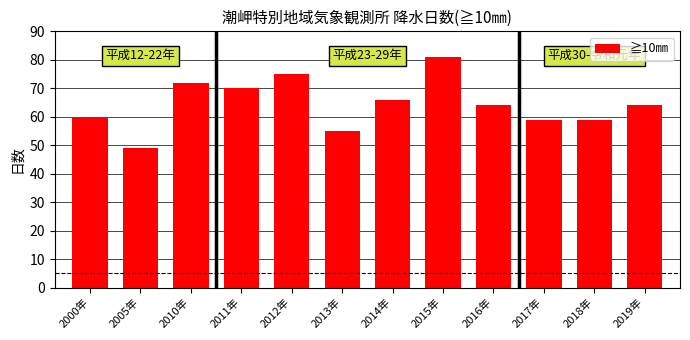

What is the sum of all values?

774